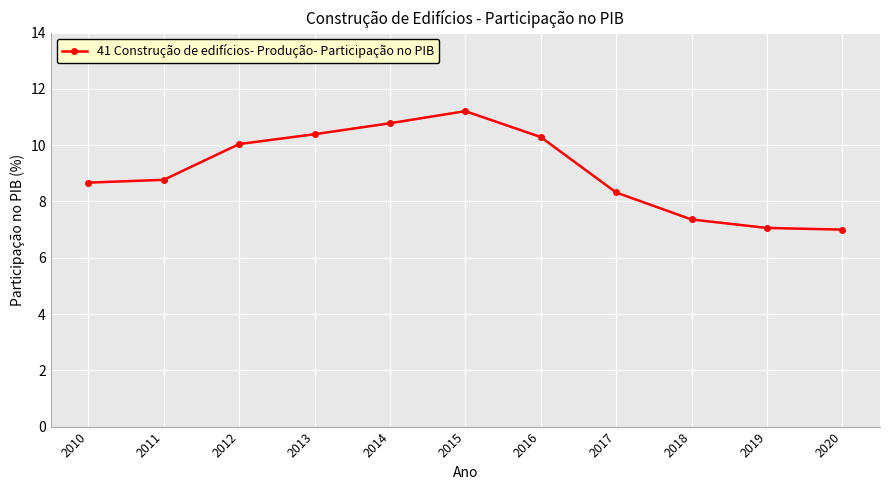

What is the greatest value displayed?

11.2